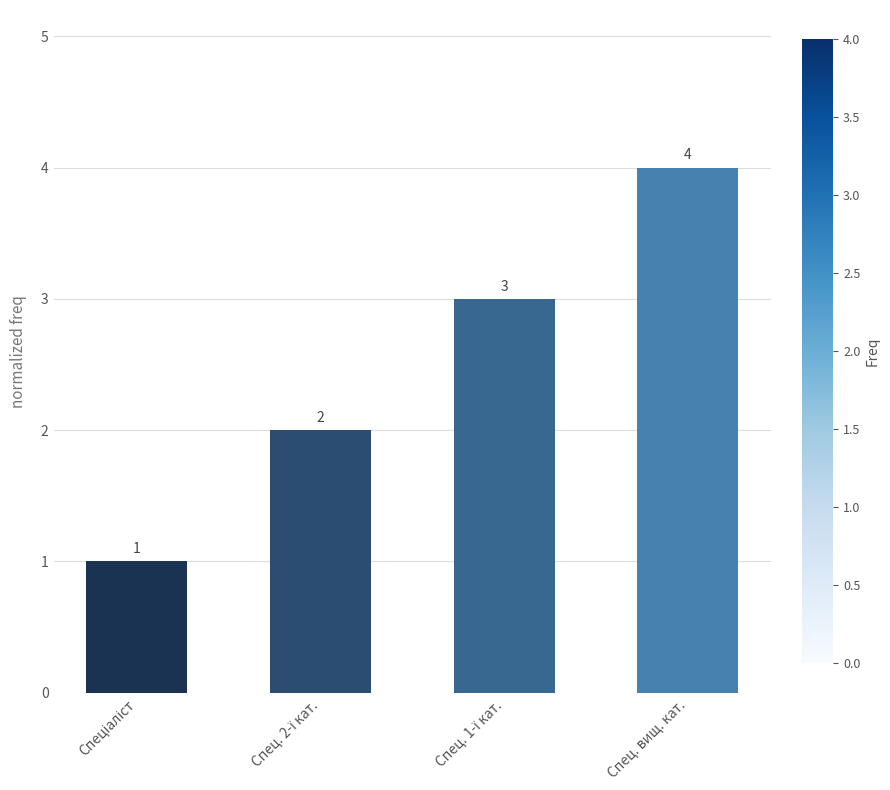

What position from the right is Спец. вищ. кат.?

1